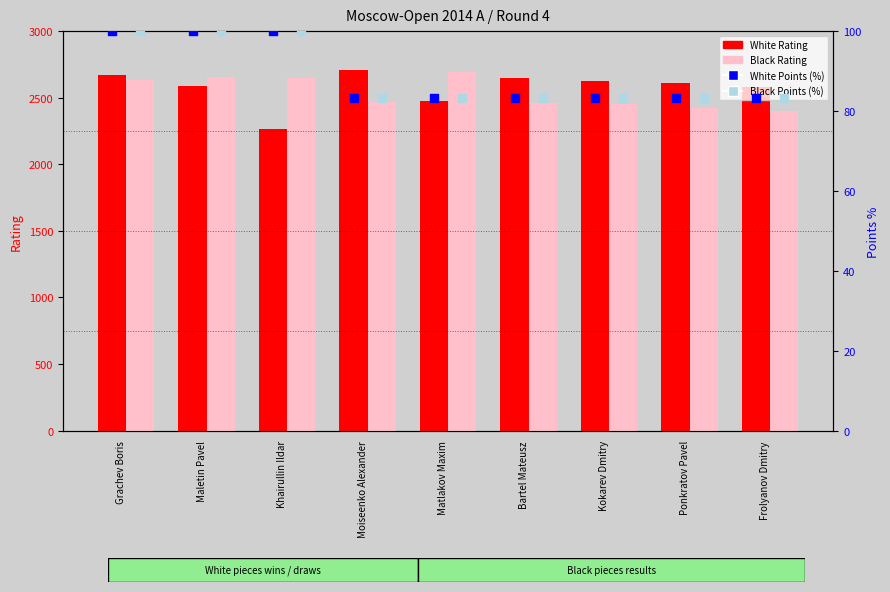

What is the total value across all series at Matlakov Maxim?

5333.7